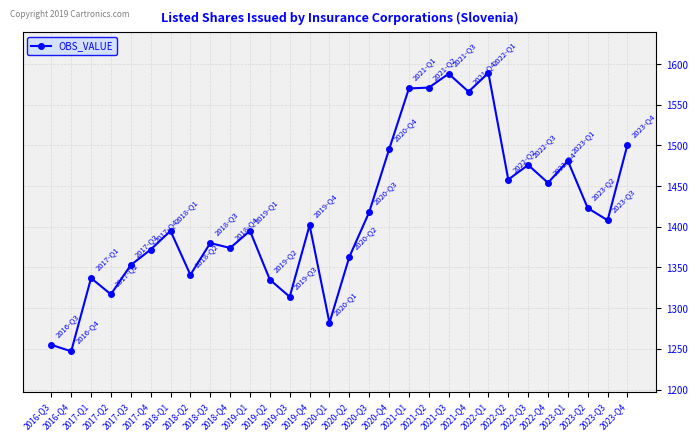

What is the average value?

1415